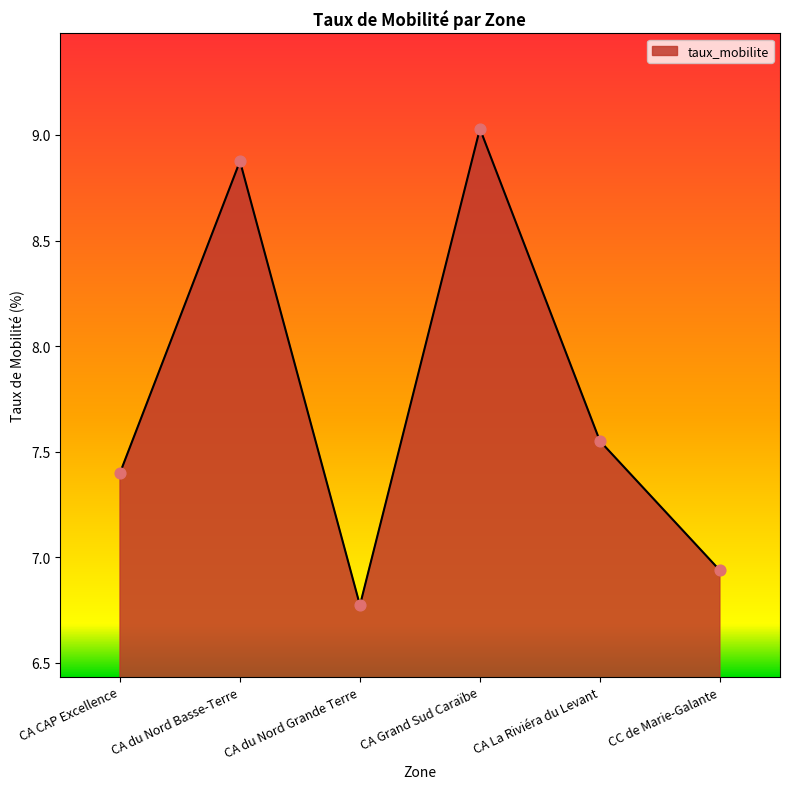

Which has a higher value, CA La Riviéra du Levant or CC de Marie-Galante?

CA La Riviéra du Levant